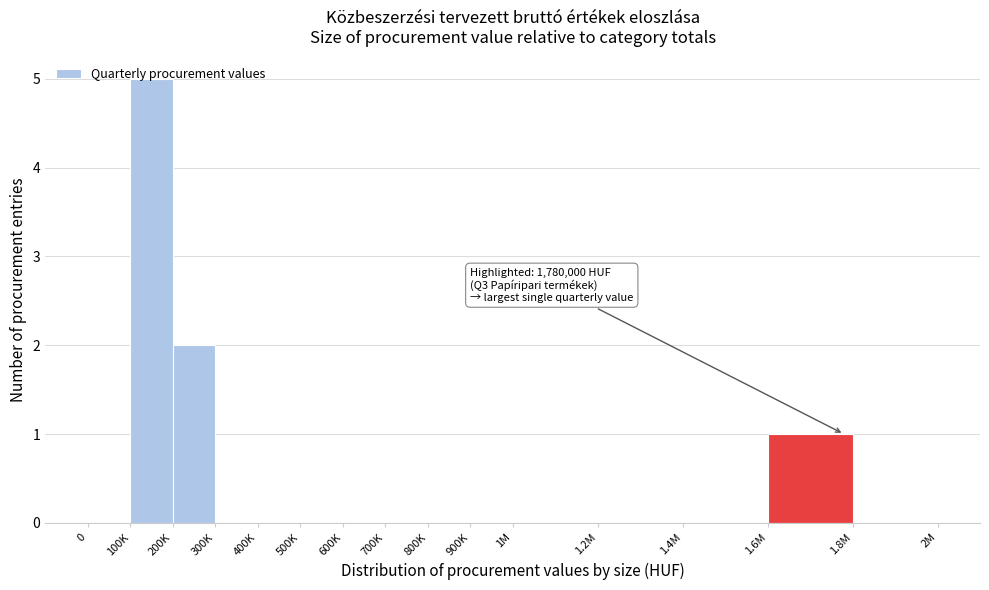

The chart shows a value of 3 at 600K. True or false?

False